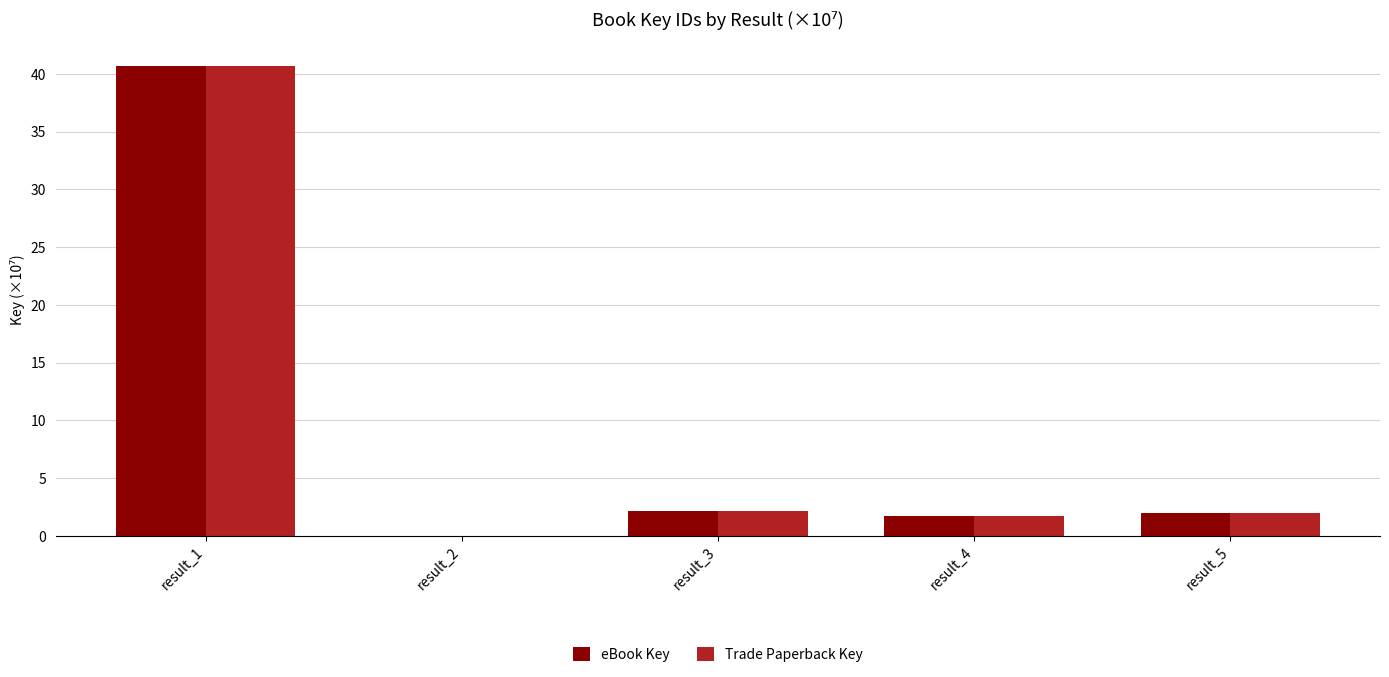

True or false: eBook Key has a value of 23.3 at result_1.

False